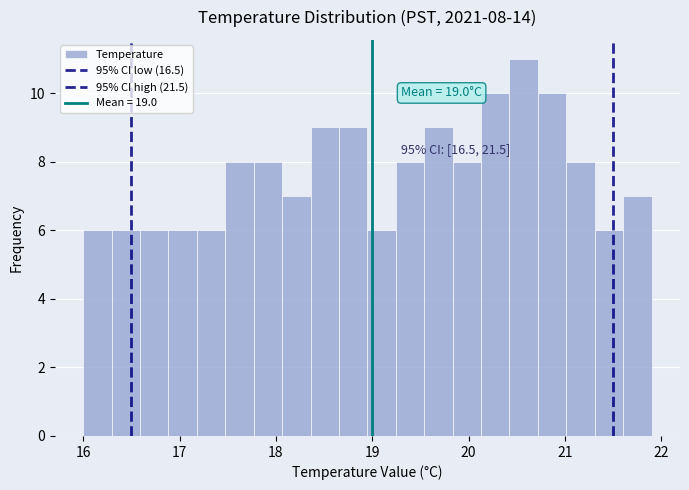

Around what value on the x-axis is the tallest bar? Give the approximate position of its centre, as read against the axis.

20.6